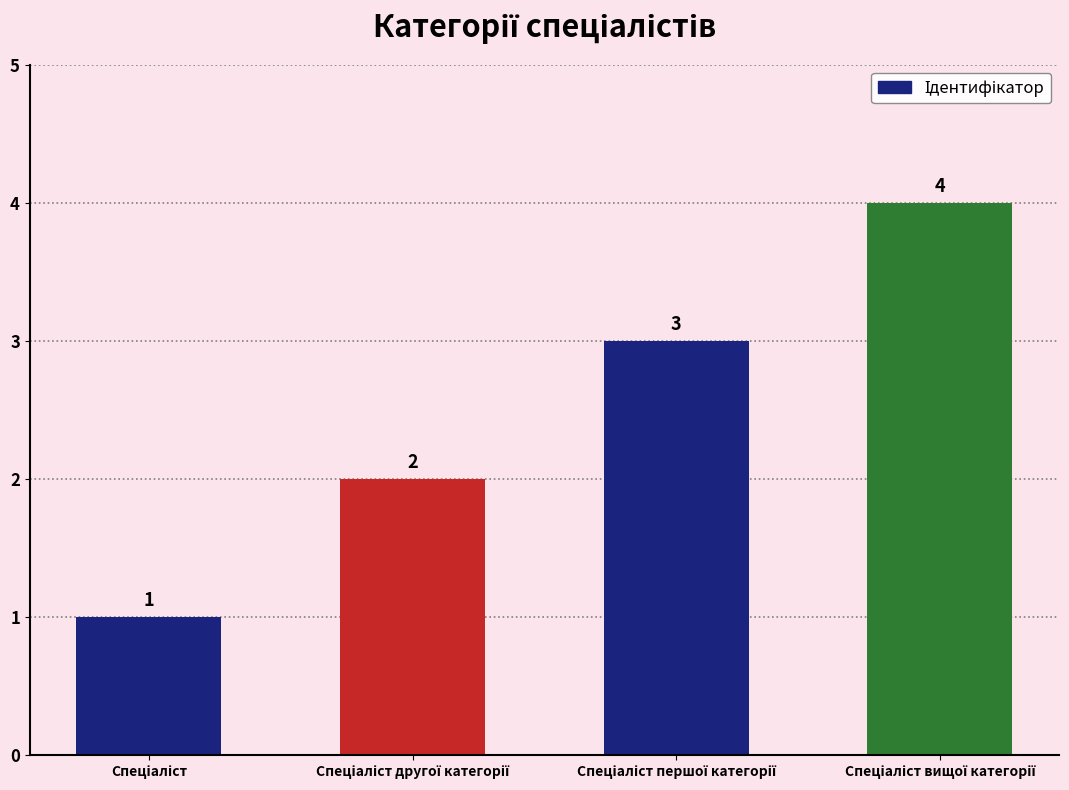

Count the values in the range 2 to 4.

3